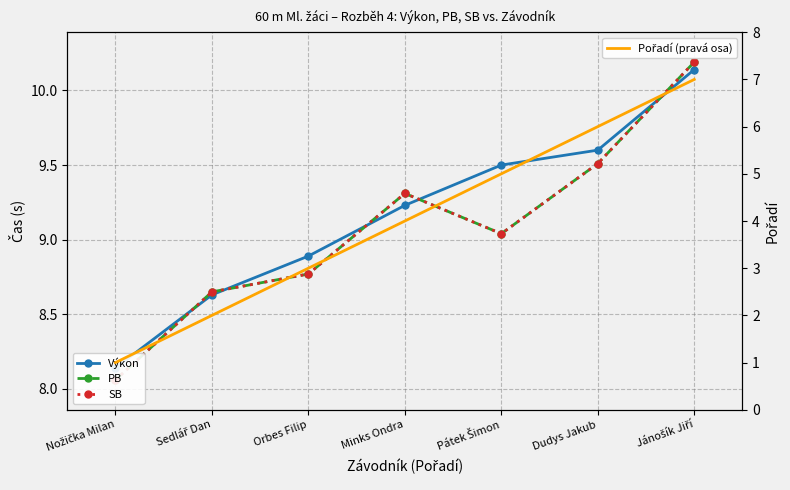

True or false: SB and PB intersect in this chart.

False